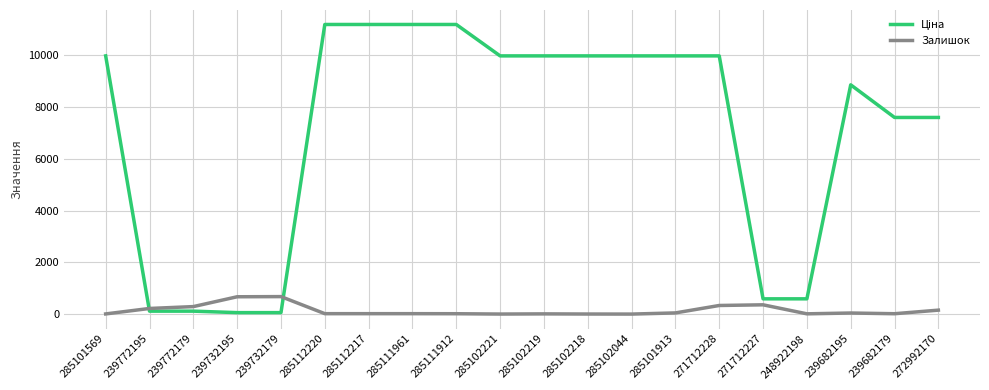

The value of Залишок at 239772179 is 290.0. True or false?

True